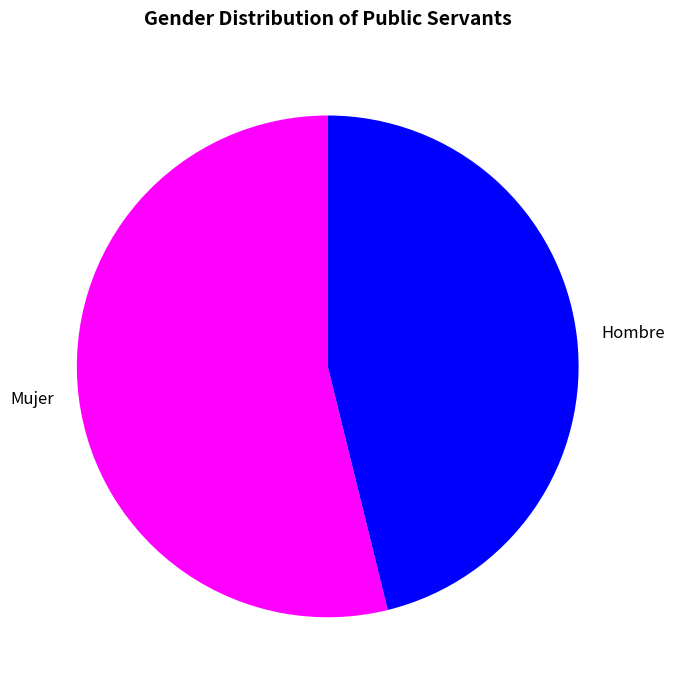

Which has a higher value, Hombre or Mujer?

Mujer